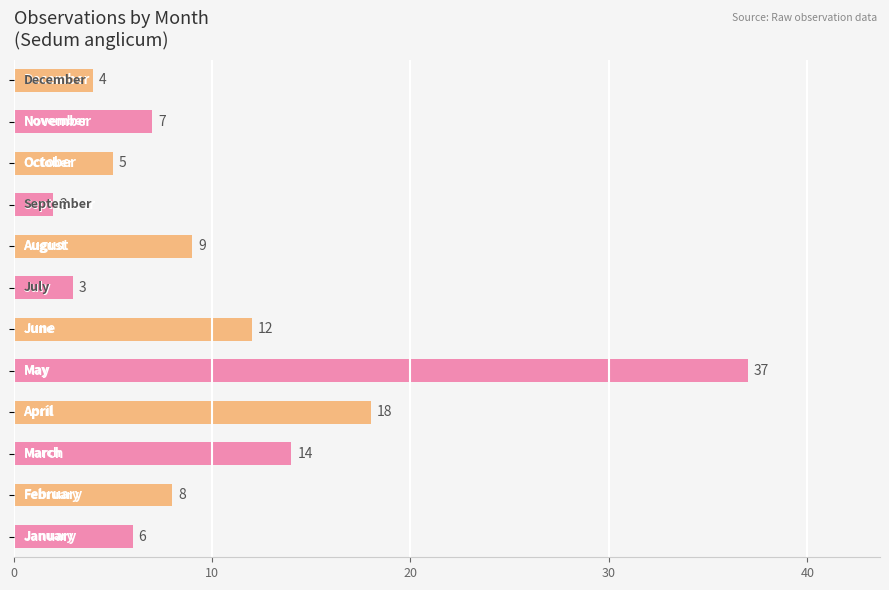

What is the average value?

10